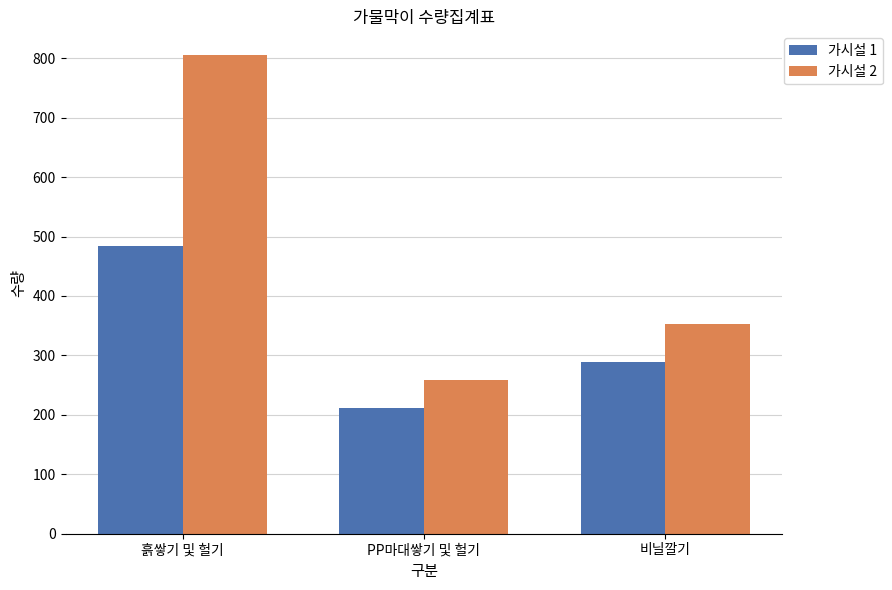

Rank the categories by 가시설 2 value from lowest to highest.

PP마대쌓기 및 헐기, 비닐깔기, 흙쌓기 및 헐기